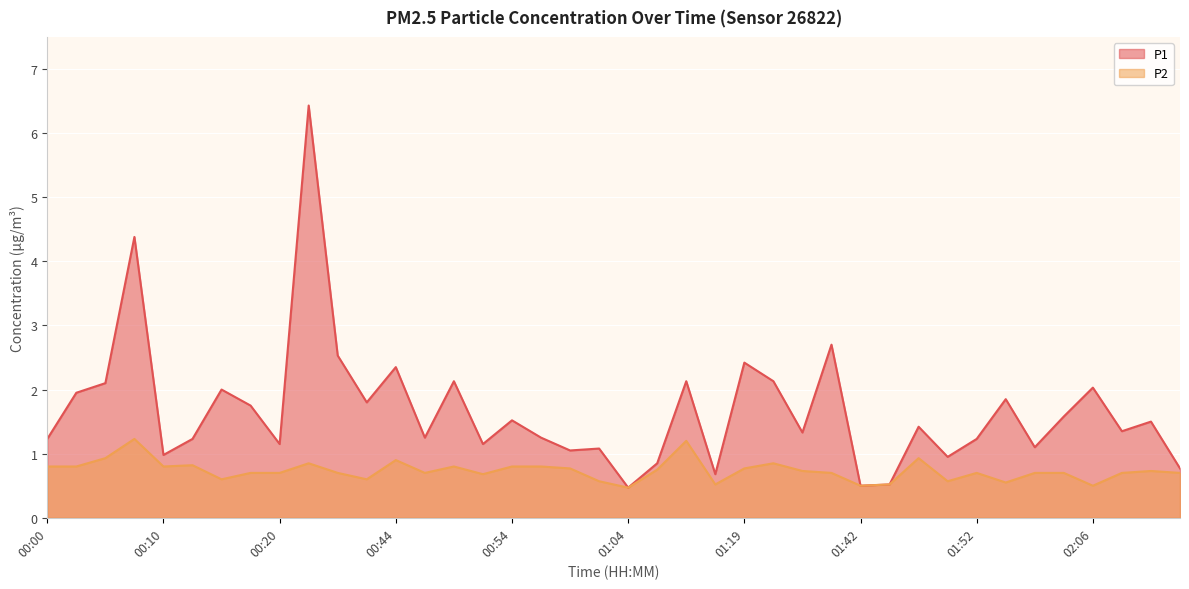

What is the smallest value displayed?

0.5